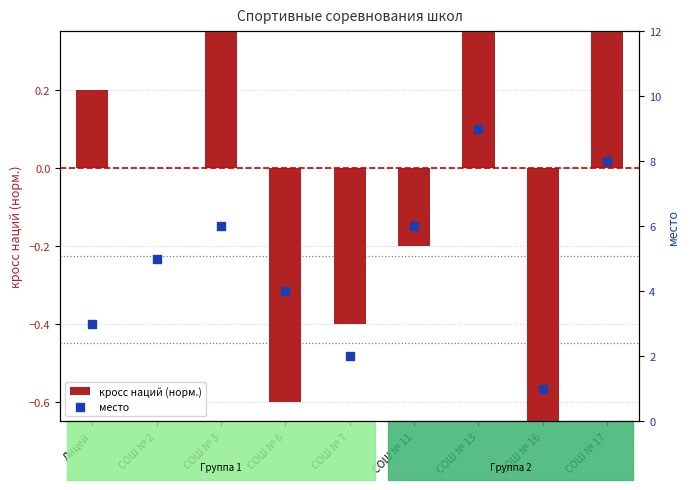

At how many categories does at least one series exceed 1?

8